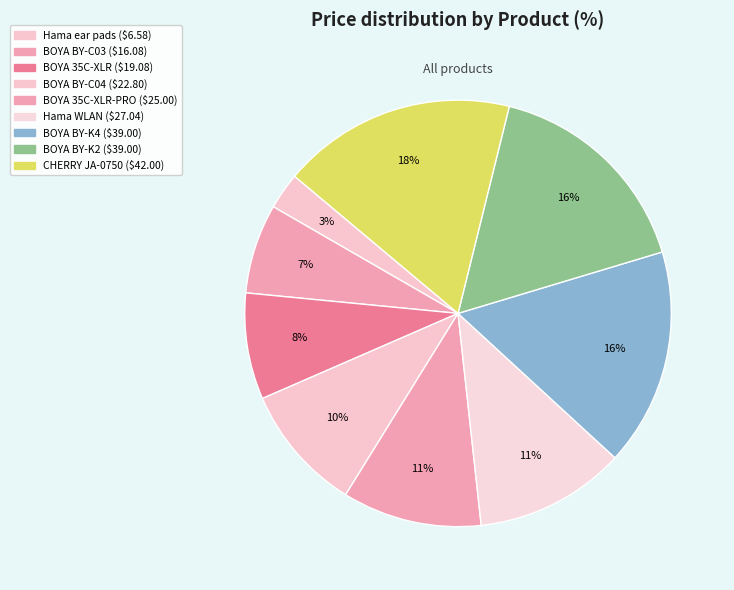

What is the smallest slice in the pie chart?

Hama Silicone ear pads